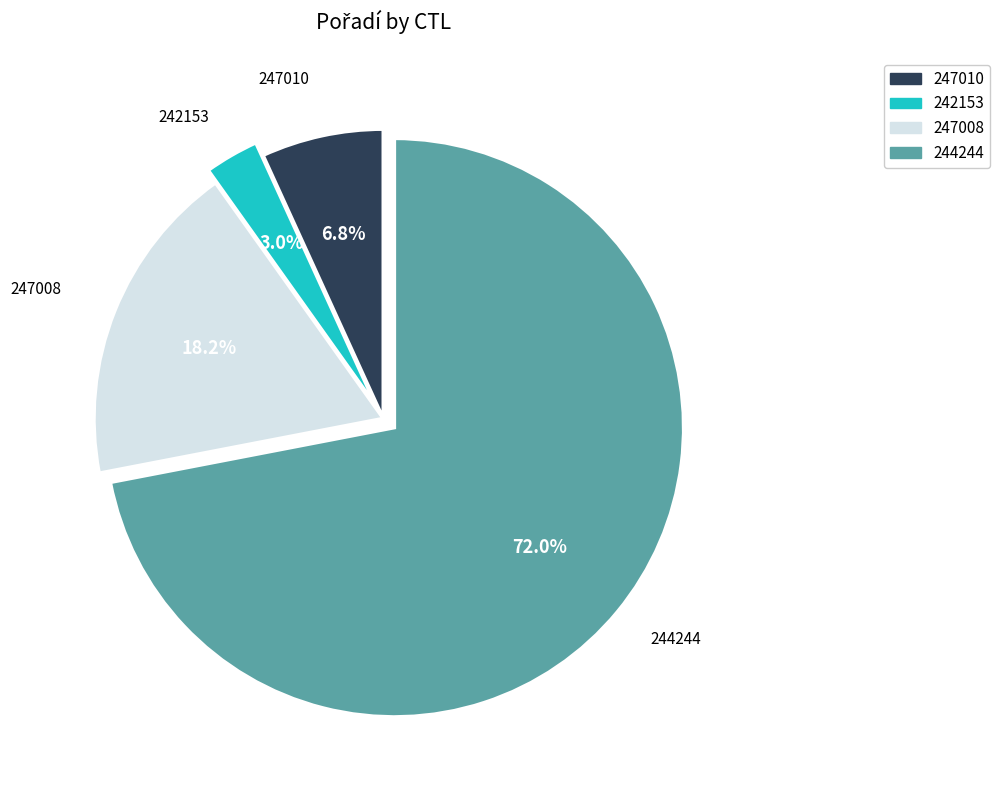

Rank the categories by value from lowest to highest.

242153, 247010, 247008, 244244